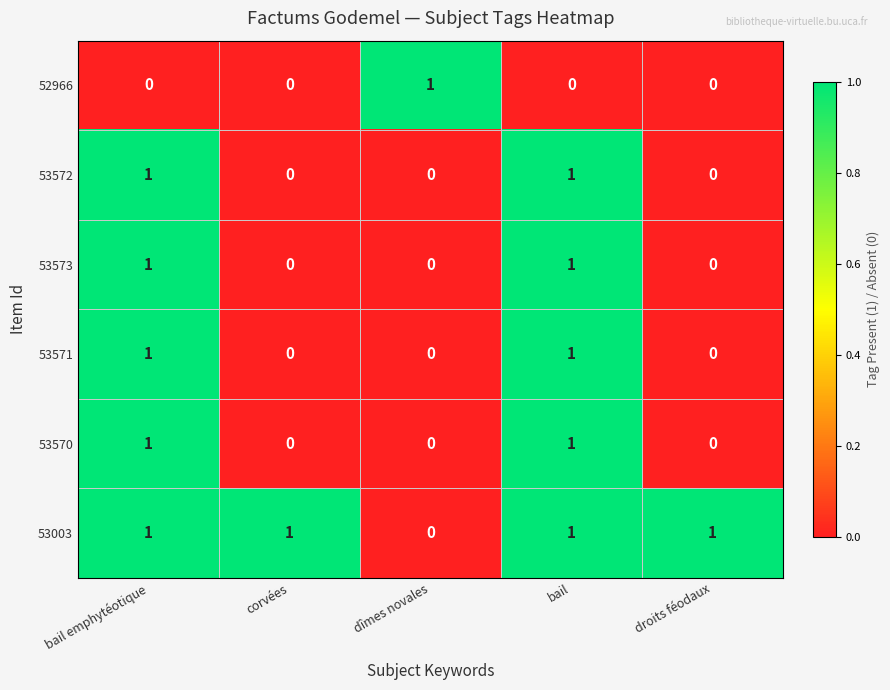

Count the 53571 values in the range 0 to 1.

5